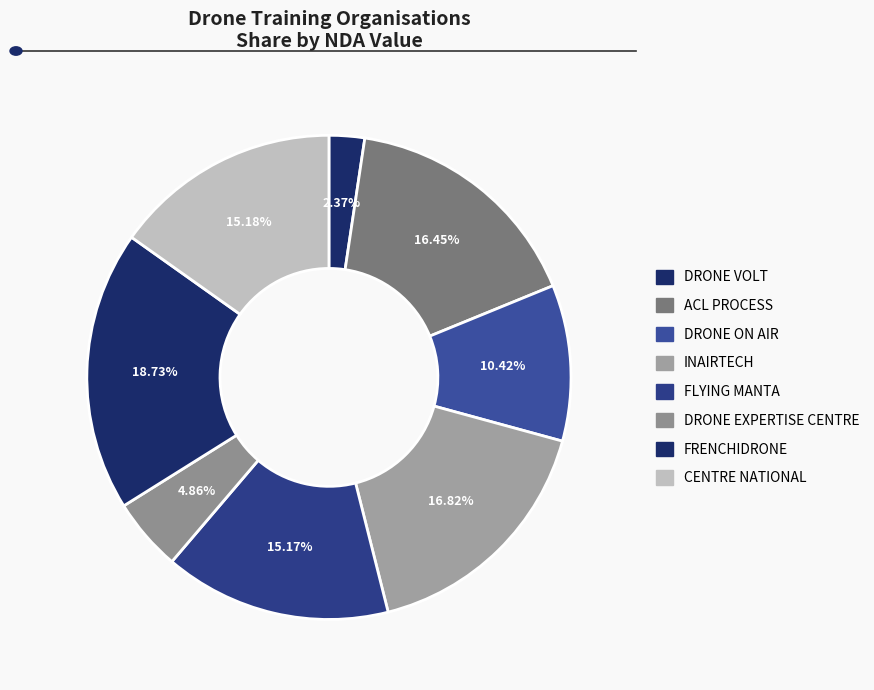

To the nearest percent, what portion does DRONE ON AIR represent?

10%